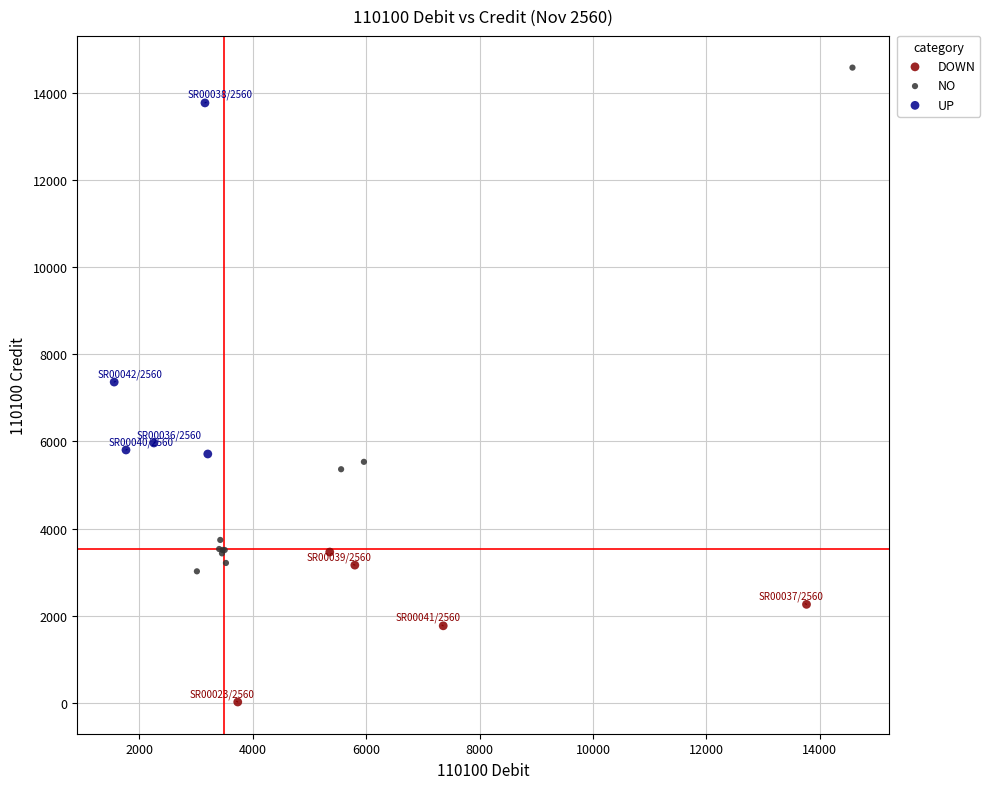

Which series reaches the maximum Y coordinate?

NO